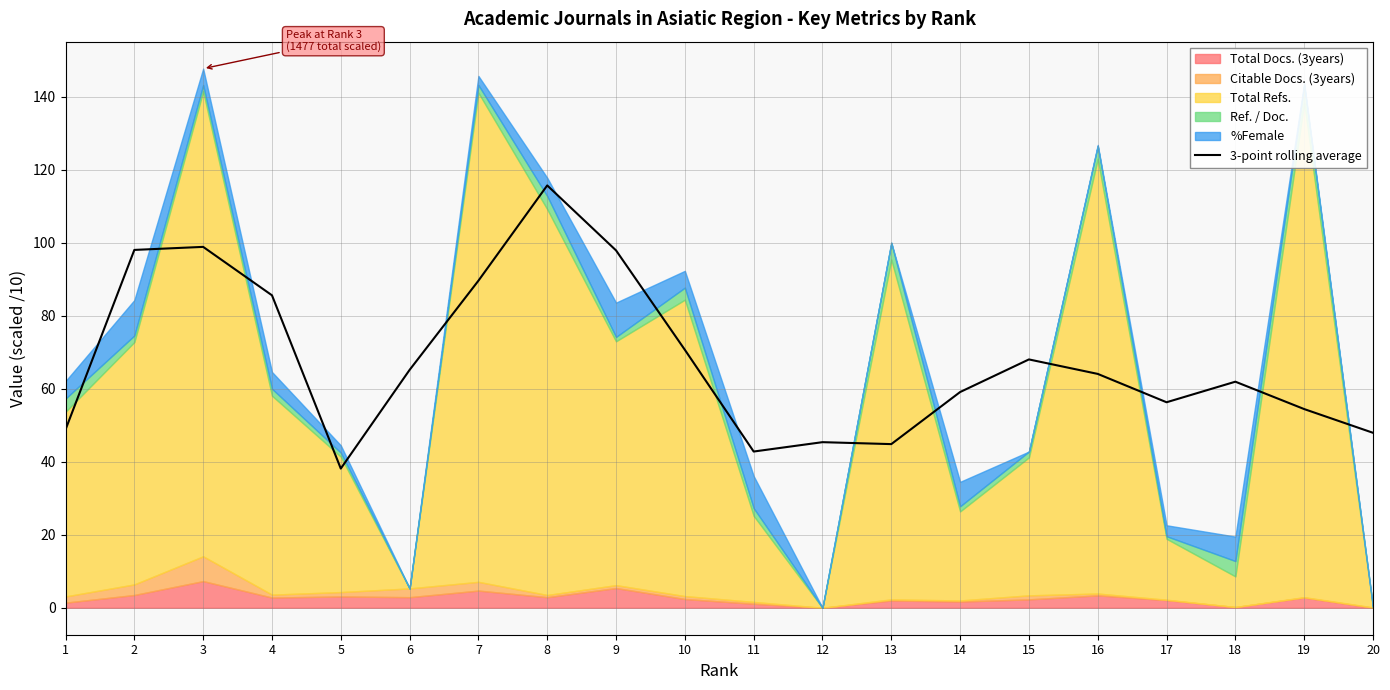

Where is the data nearest to the value 76?

10